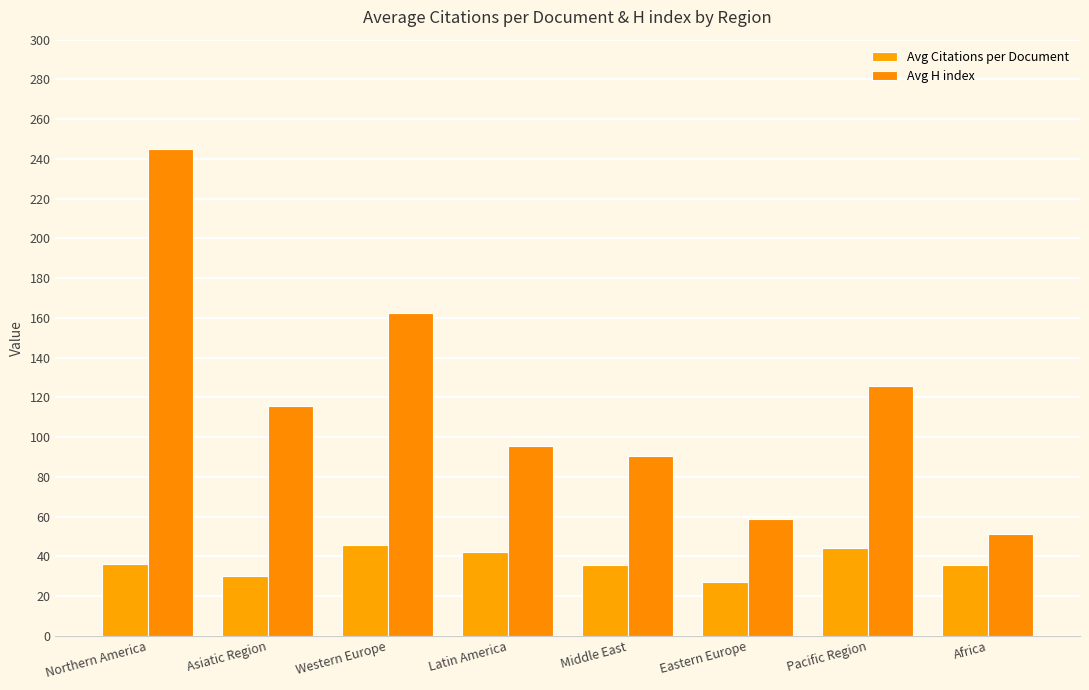

What is the total value across all series at Northern America?

281.4